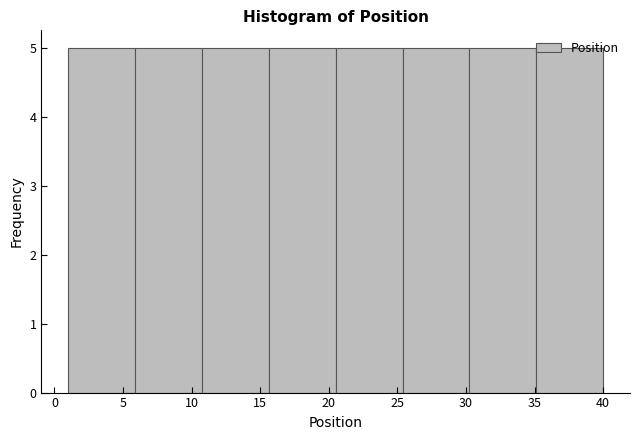

Reading left to right, transcribe this chart: for each bar, give the range it covers on the x-axis and its height. Neither the bar edges nor the heights are printed on the chart, so give them approximately, as read against the axes.

1.0 to 6.0: 5
6.0 to 11.0: 5
11.0 to 15.5: 5
15.5 to 20.5: 5
20.5 to 25.5: 5
25.5 to 30.5: 5
30.5 to 35.0: 5
35.0 to 40.0: 5